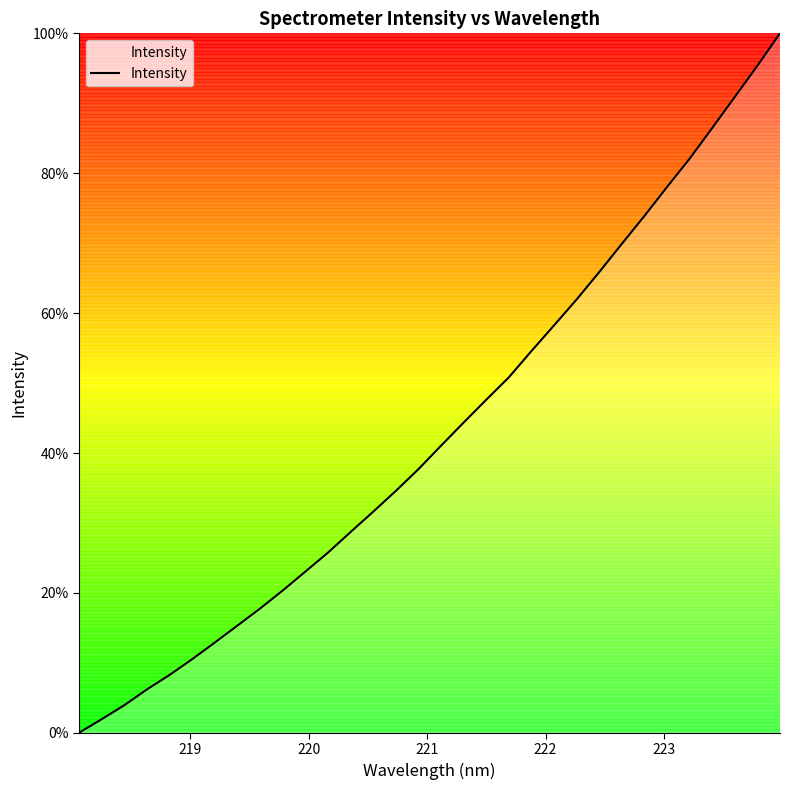

What is the difference between the maximum and minimum values?

100.0